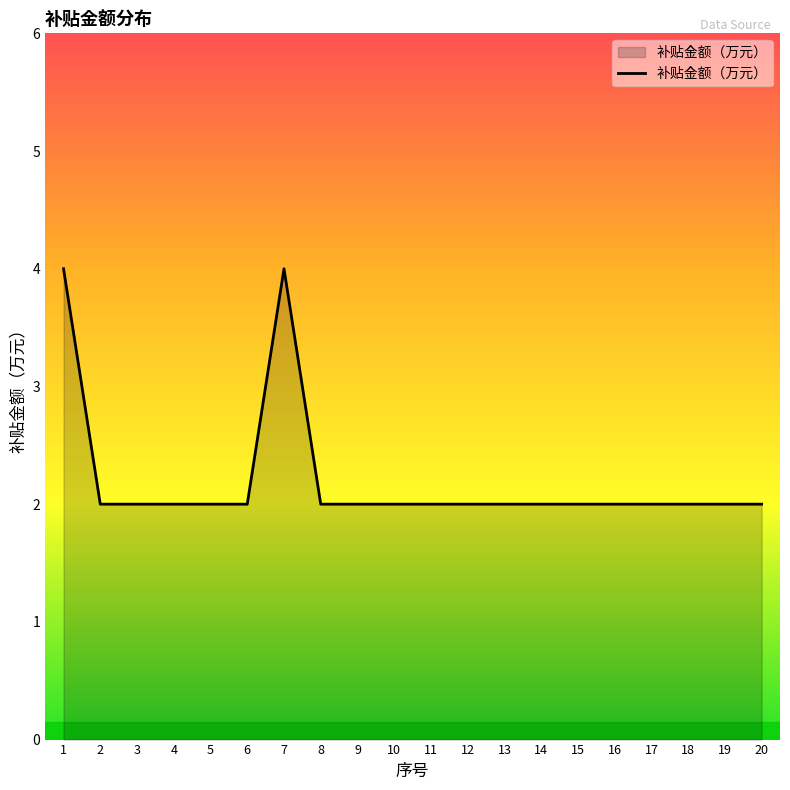

What is the maximum value shown in the chart?

4